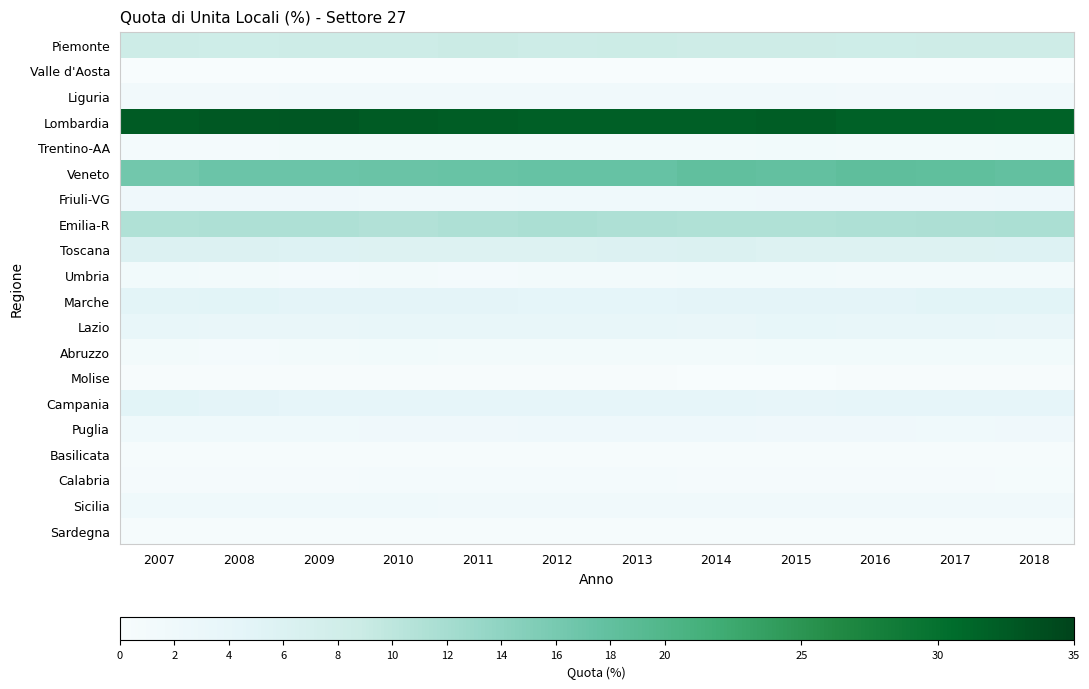

Between 2013 and 2011, which is larger?

2011